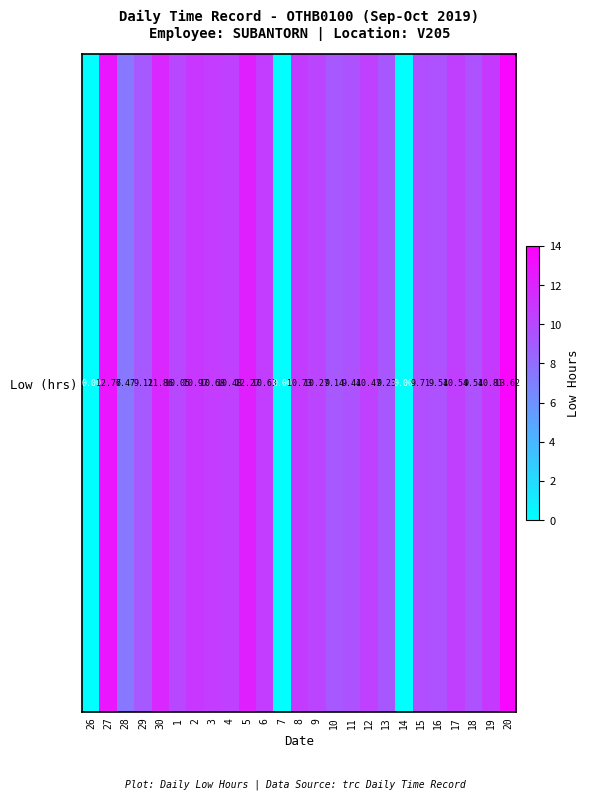

What is the difference between the maximum and second lowest values?

13.6